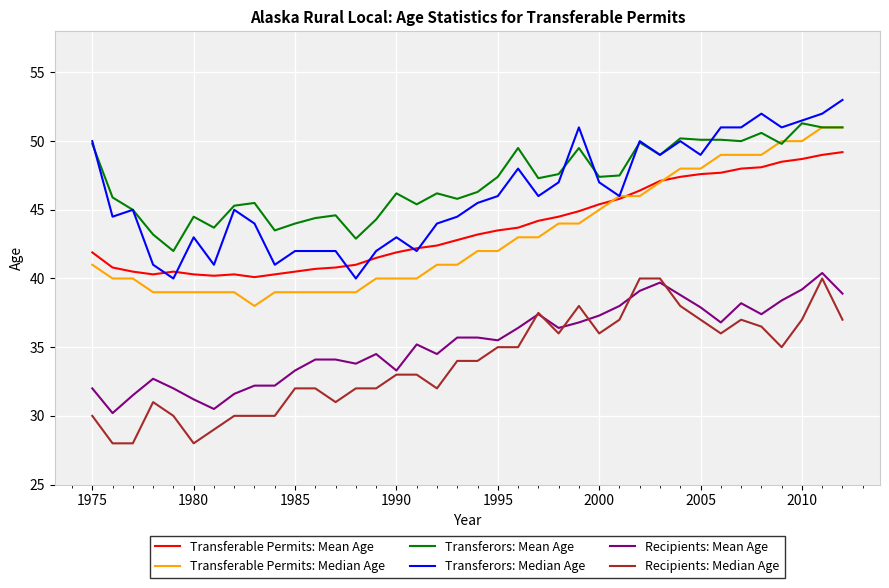

What is the greatest value displayed?

53.0